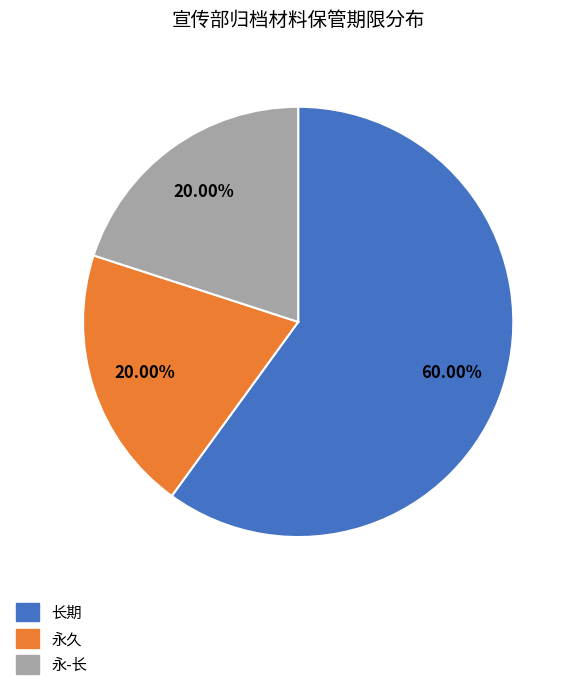

Which category accounts for the majority?

长期